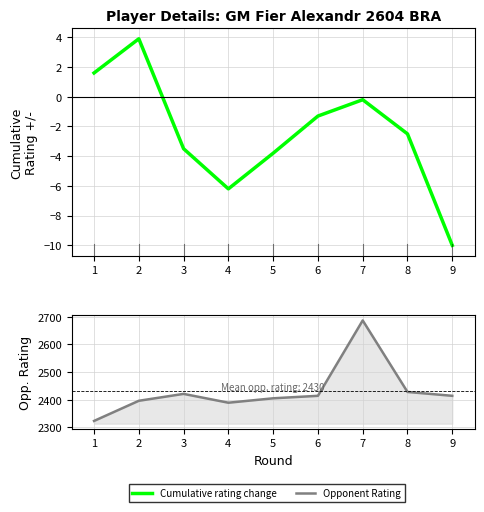

Where does the Cumulative rating change series first go above -2?

1